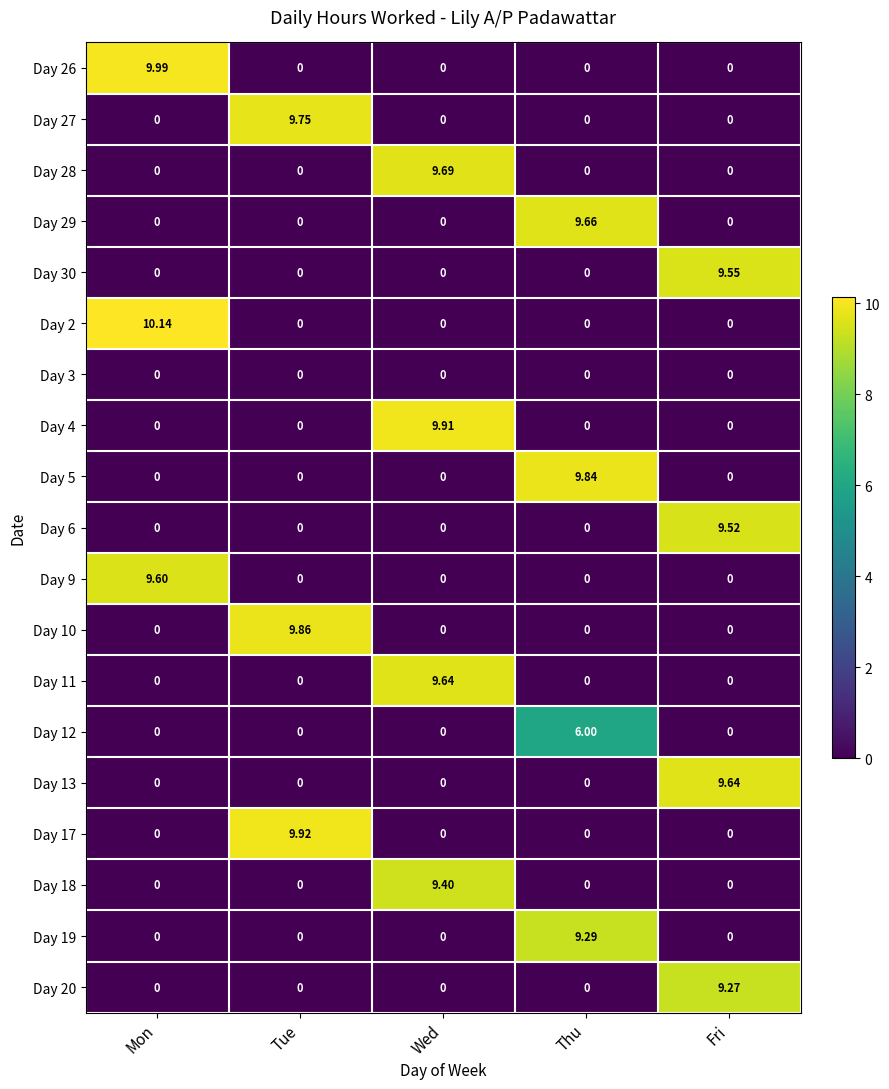

Which category has the highest value in the Day 6 series?

Fri